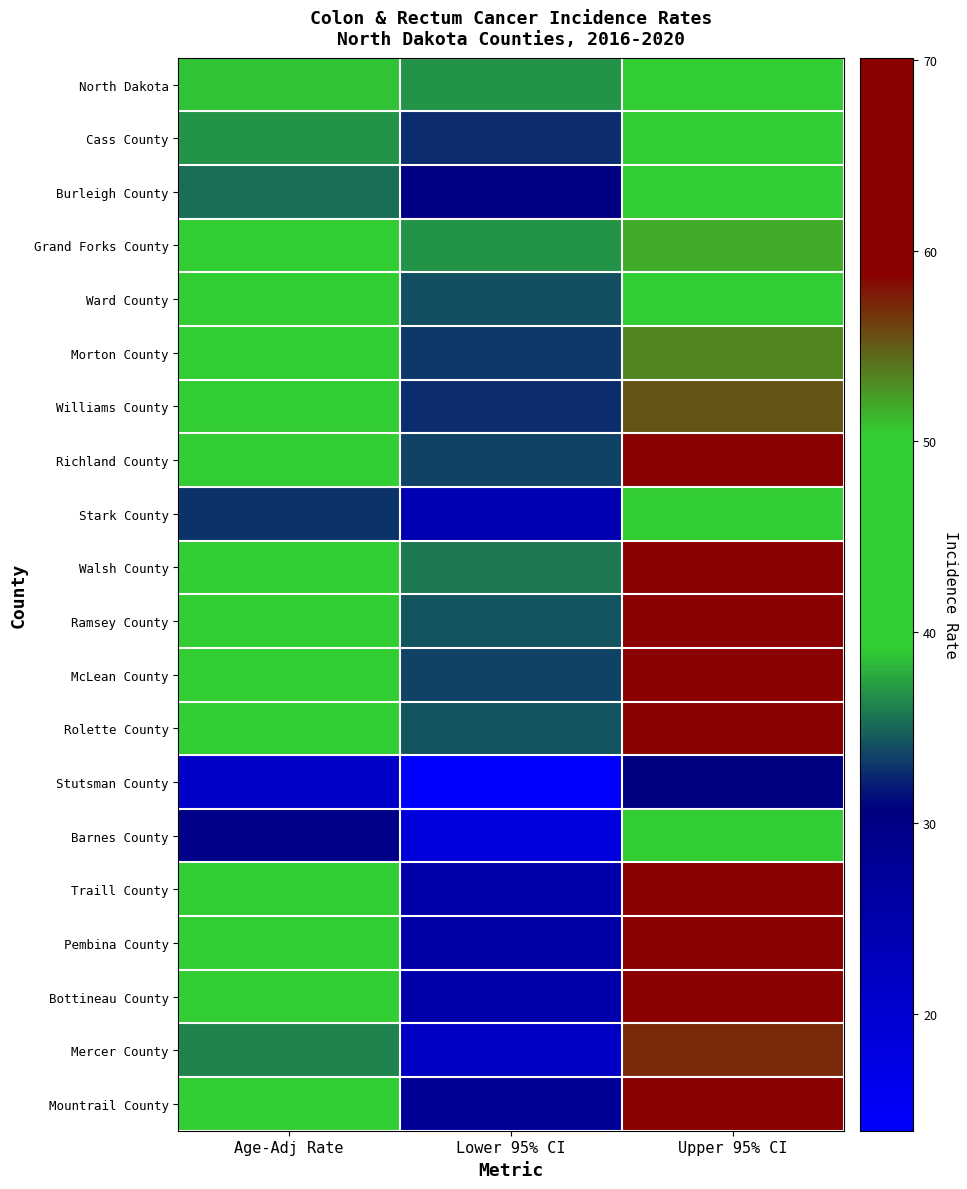

How many series are shown in this chart?

20